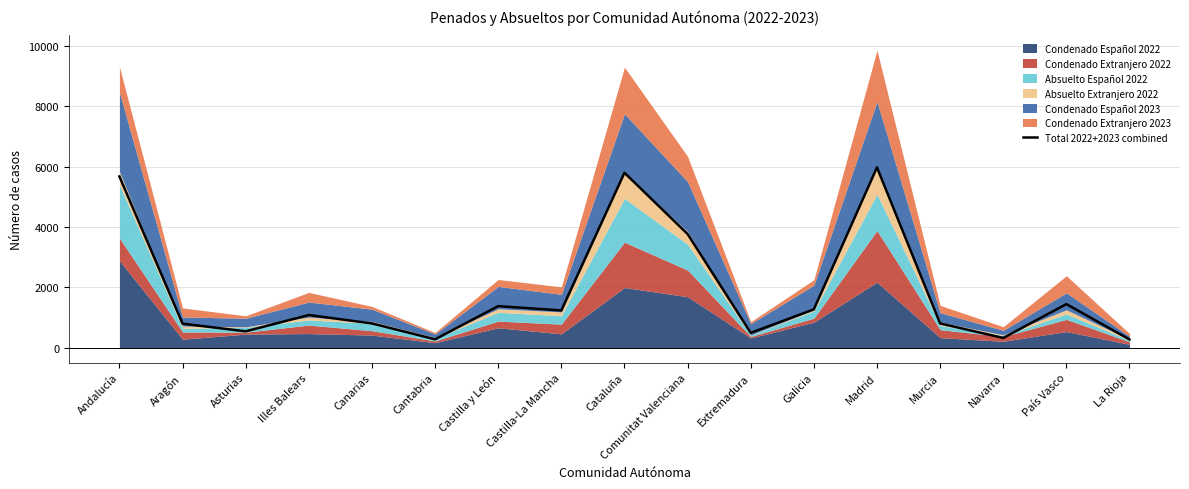

What position from the left is Cantabria?

6